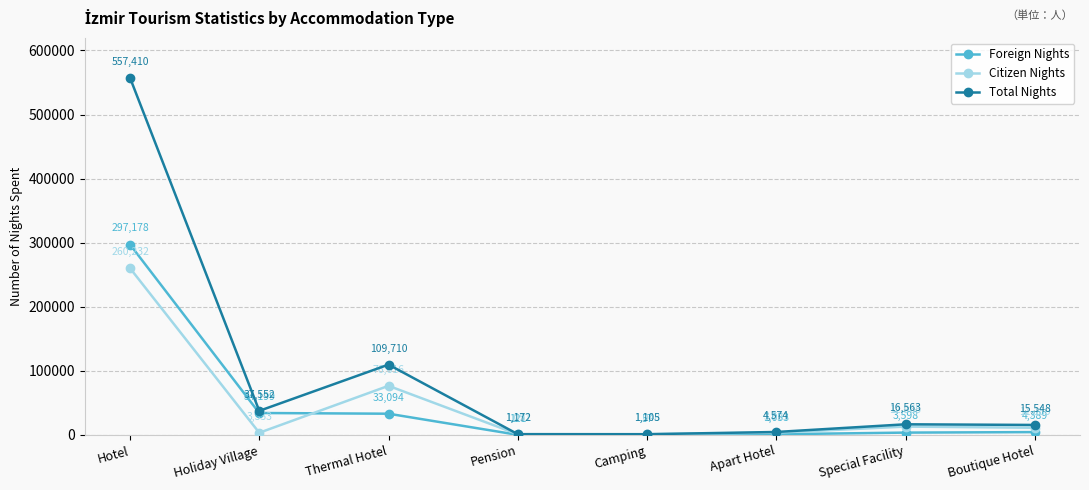

What are all the series names shown in the legend?

Foreign Nights, Citizen Nights, Total Nights